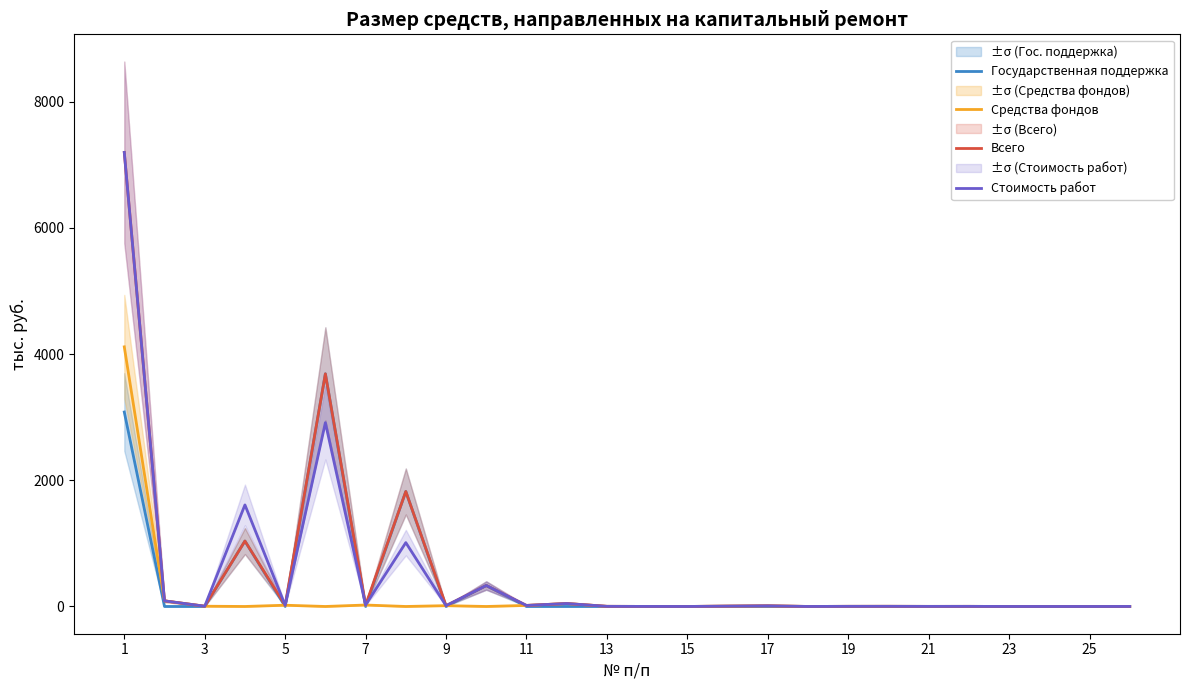

What is the value of the Всего point at the 17th from the left?

10.3